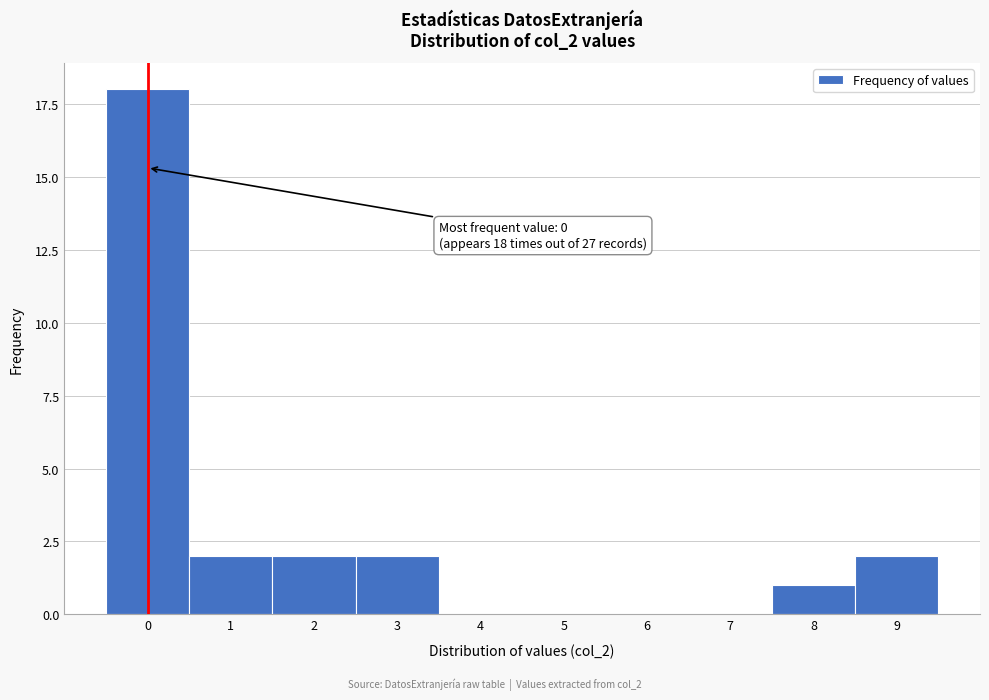

Reading right to left, extract all data points from this chart.

9=2	8=1	7=0	6=0	5=0	4=0	3=2	2=2	1=2	0=18